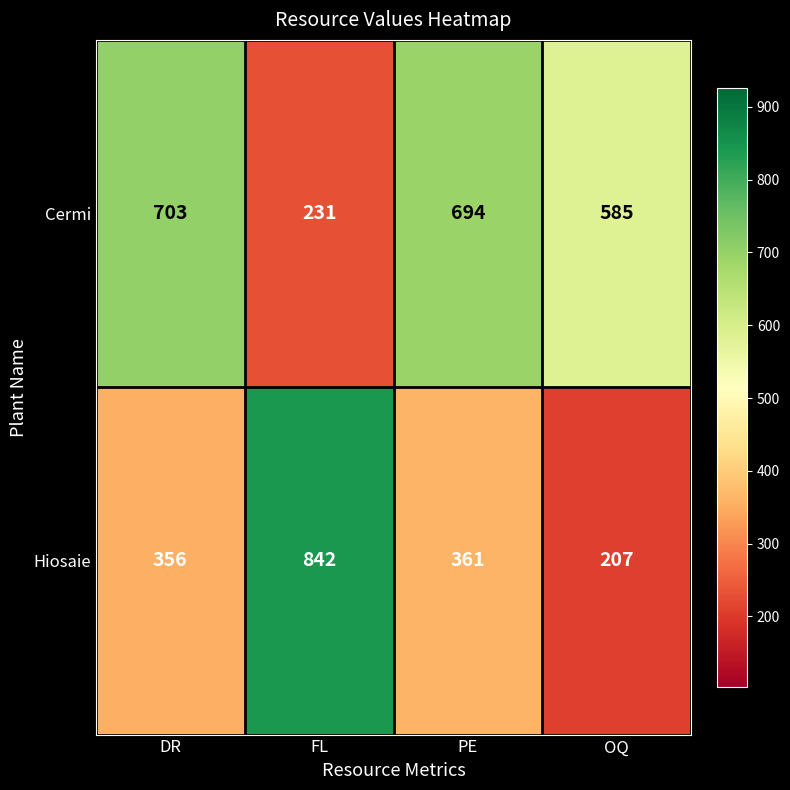

True or false: Hiosaie has a value of 842 at FL.

True